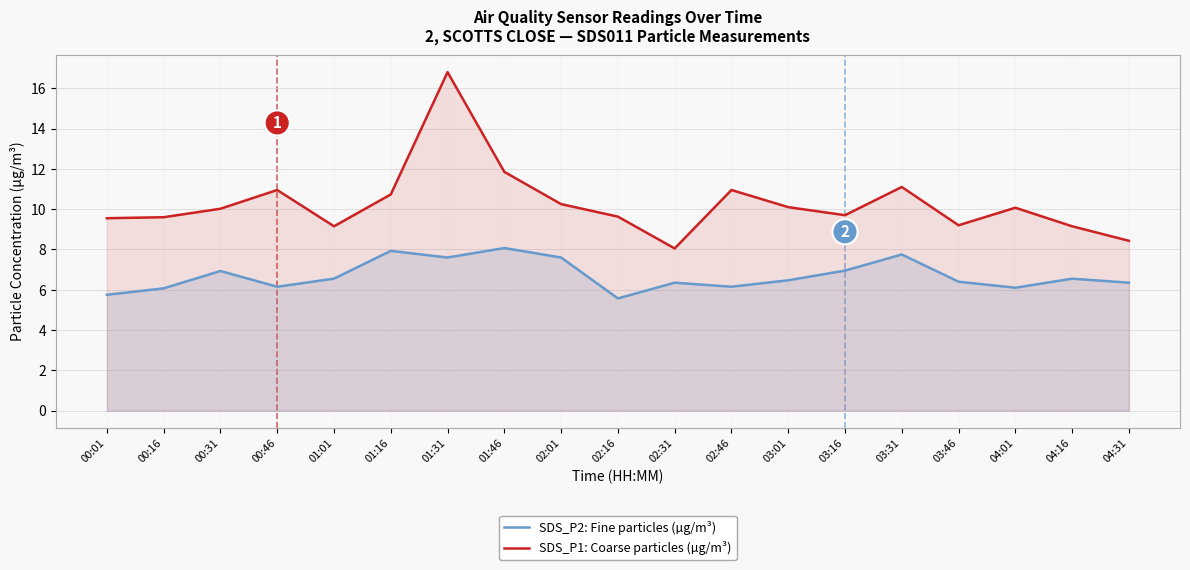

True or false: SDS_P1: Coarse particles (µg/m³) and SDS_P2: Fine particles (µg/m³) cross at least once.

False